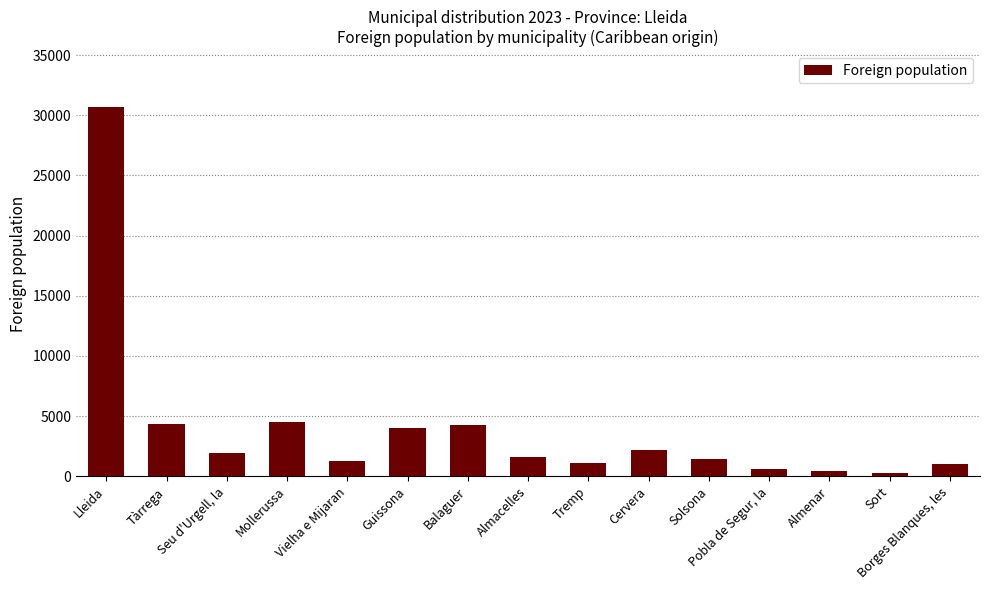

What is the average value?

3969